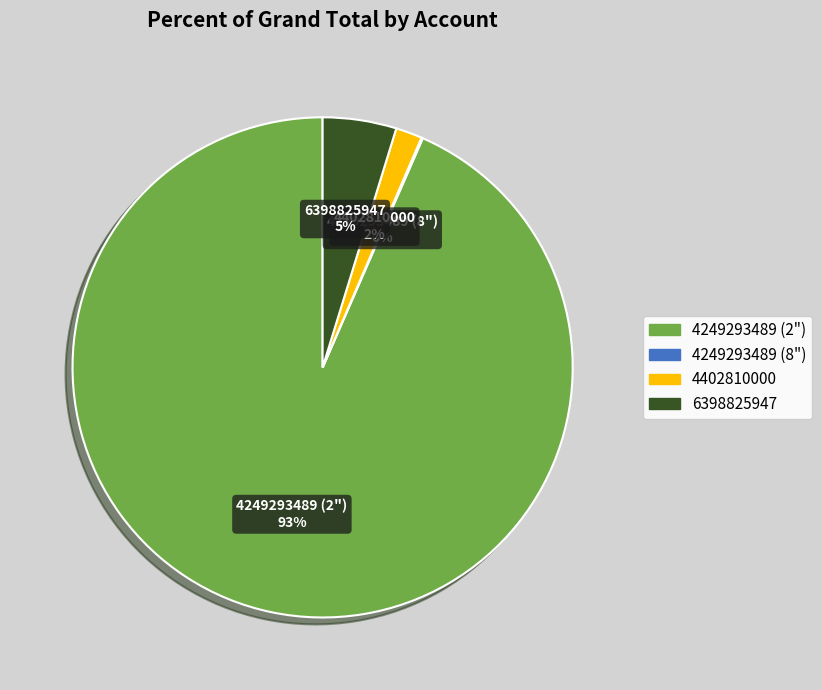

Which category has the biggest portion of the pie?

4249293489 (2")